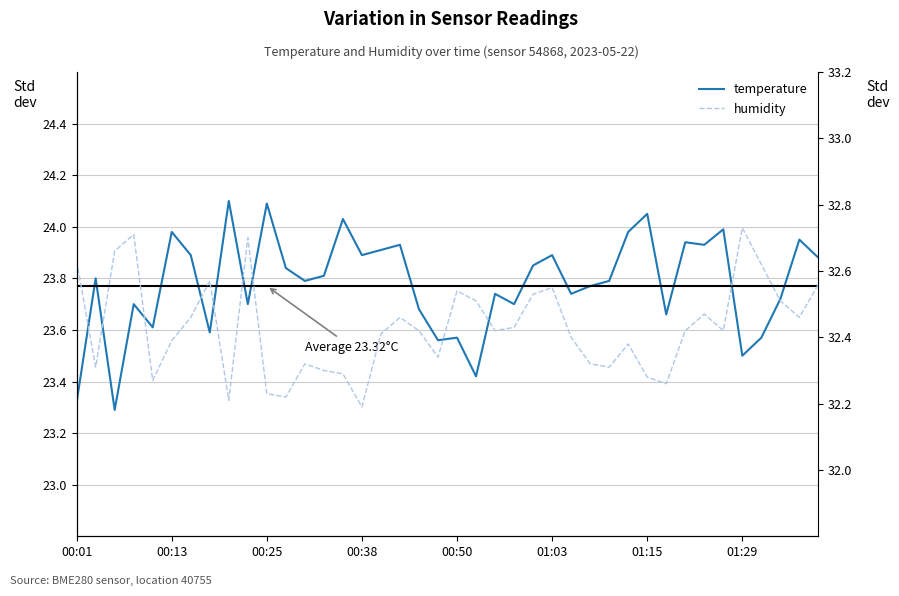

How many interior local valleys does the temperature series have?

13